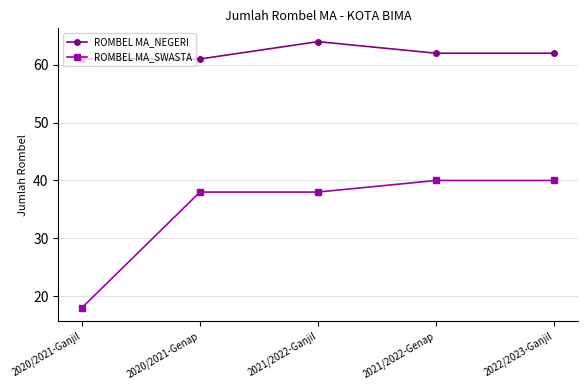

True or false: ROMBEL MA_SWASTA and ROMBEL MA_NEGERI cross at least once.

False